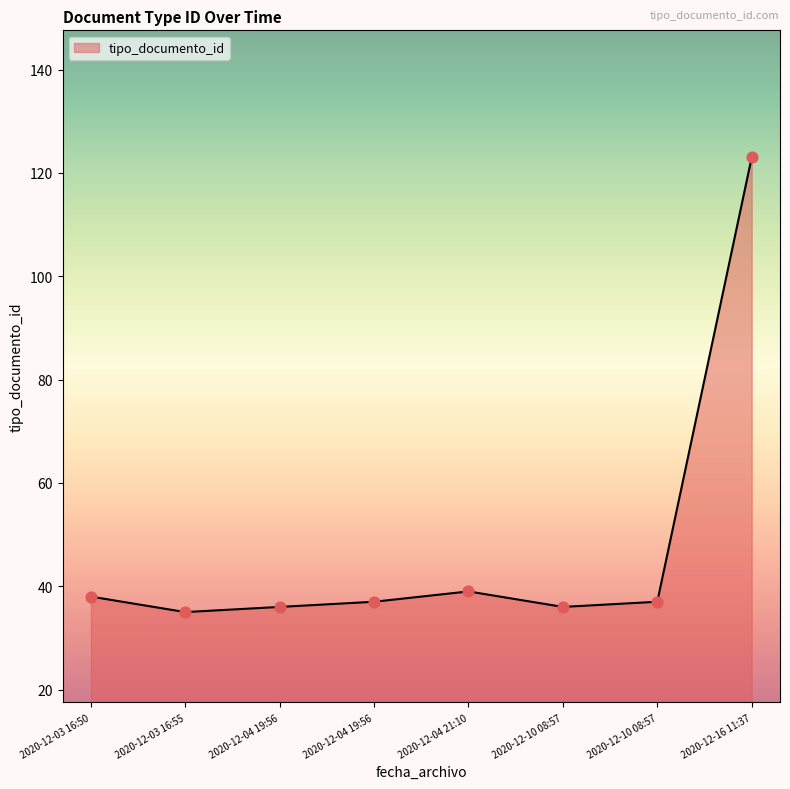

Between 2020-12-10 08:57 and 2020-12-03 16:55, which is larger?

2020-12-10 08:57